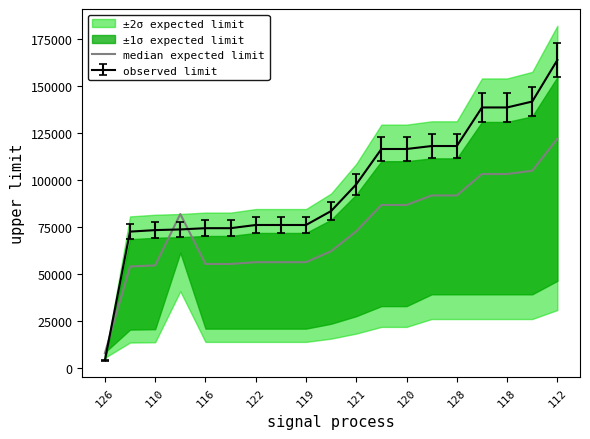

What is the approximate value of observed limit at 119?

76190.4